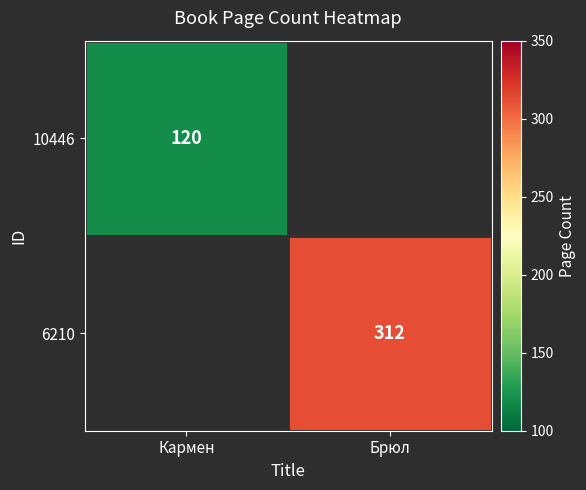

The value of 6210 at Брюл is 312. True or false?

True